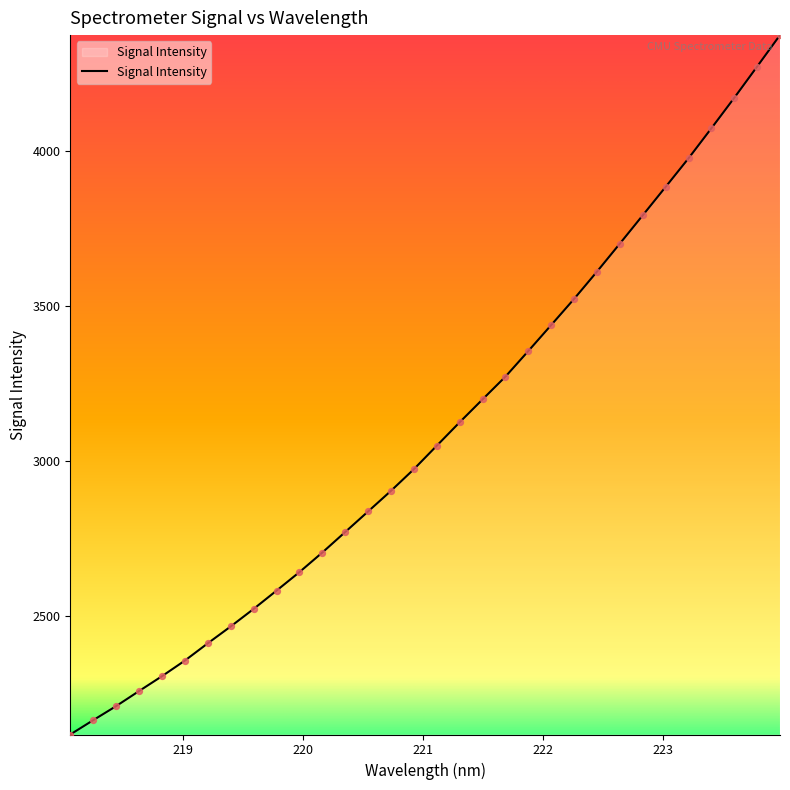

What is the smallest value displayed?

2116.3